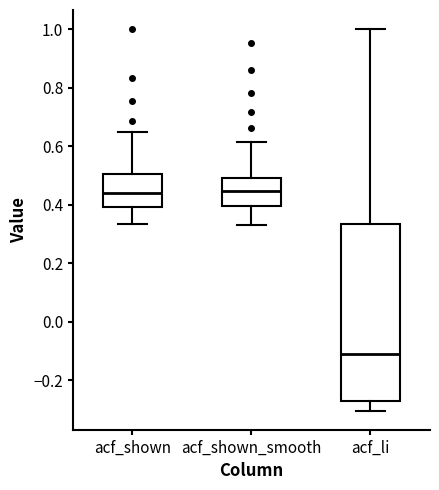

Where does the upper whisker of the box for acf_shown_smooth end on the y-axis? The values are not printed on the chart, so give them approximately, as read against the axis.

0.62